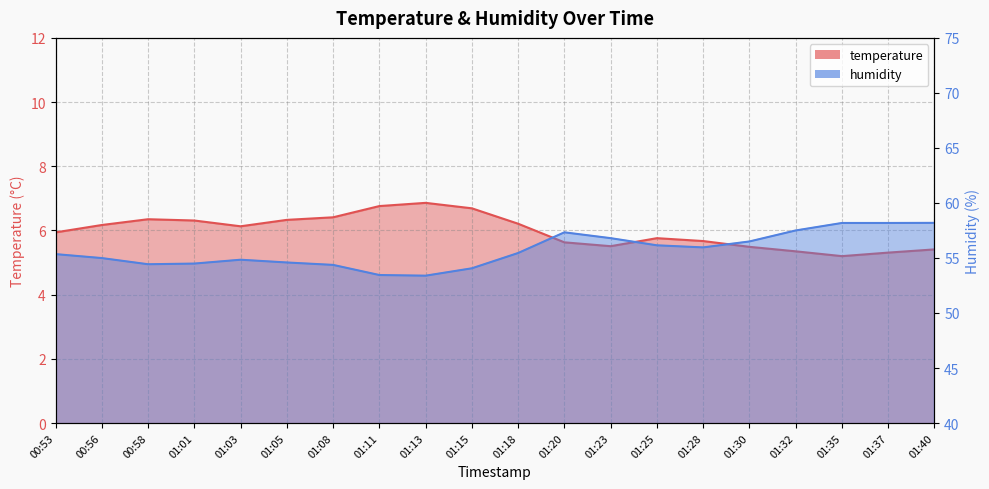

True or false: humidity has a value of 54.4 at 00:58.

True